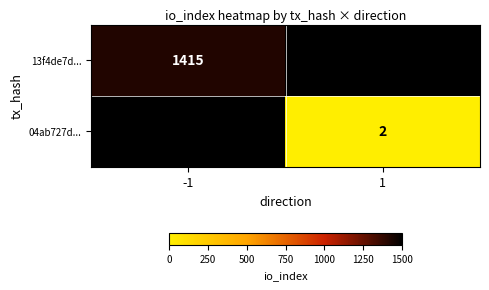

The 13f4de7d... series shows 2027 at -1. True or false?

False